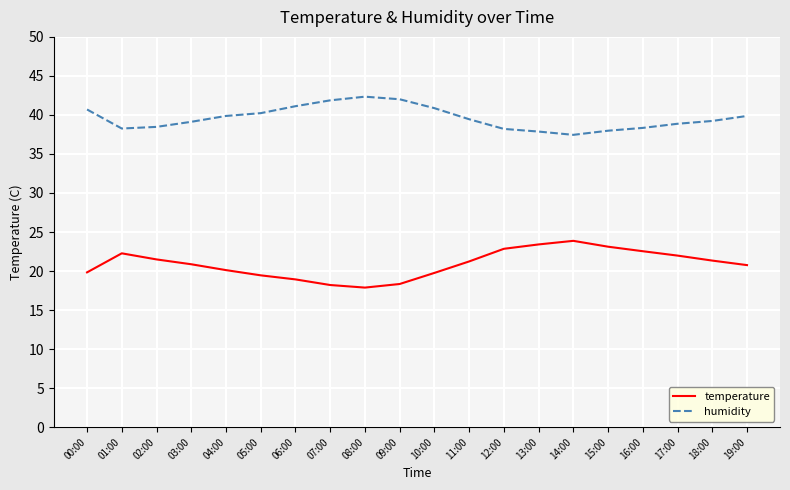

The temperature series shows 22.3 at 01:00. True or false?

True